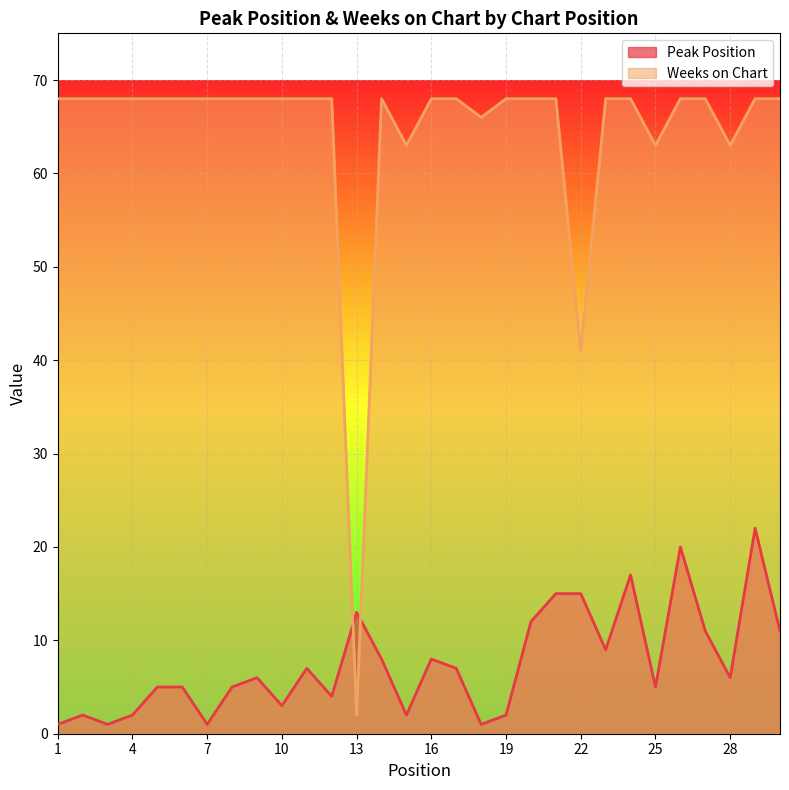

The Weeks on Chart series shows 63 at 25. True or false?

True